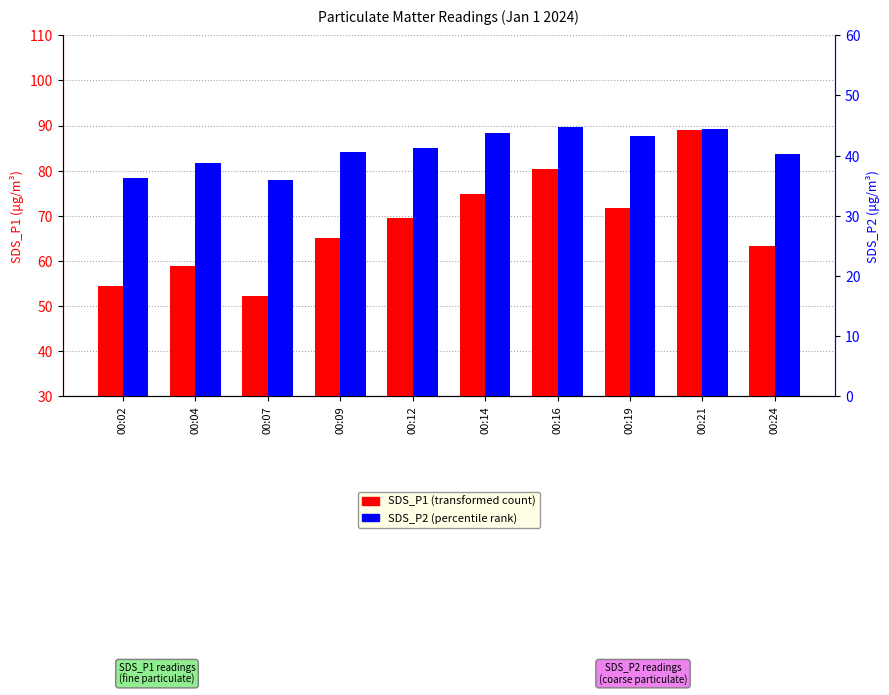

Reading left to right, transcribe all the data shown in this chart.

SDS_P1: 54.5	58.8	52.3	65.0	69.5	74.9	80.4	71.7	88.9	63.3
SDS_P2: 36.2	38.9	36.0	40.6	41.3	43.7	44.7	43.2	44.4	40.2